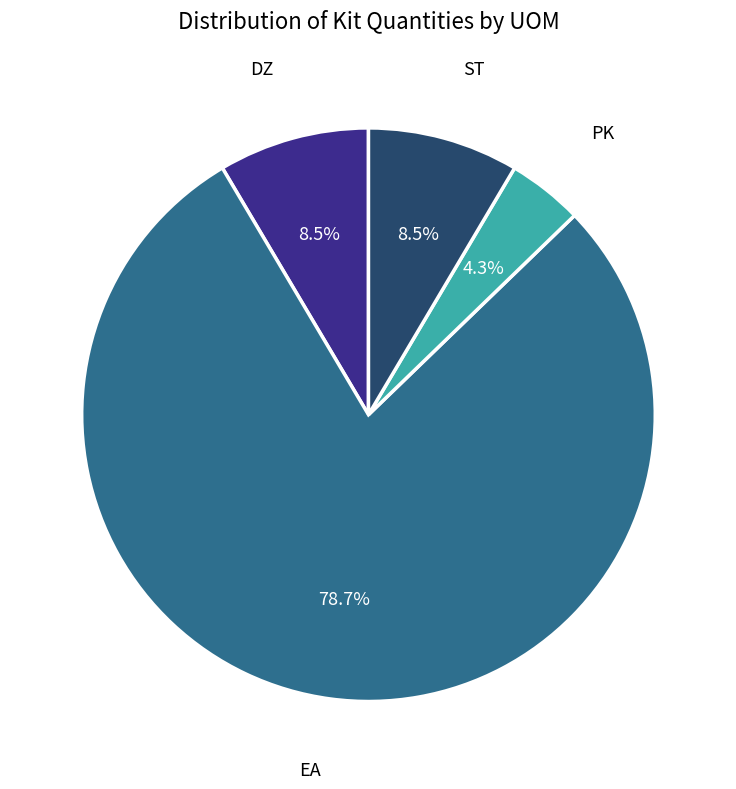

Is there any slice that represents more than half of the pie?

Yes